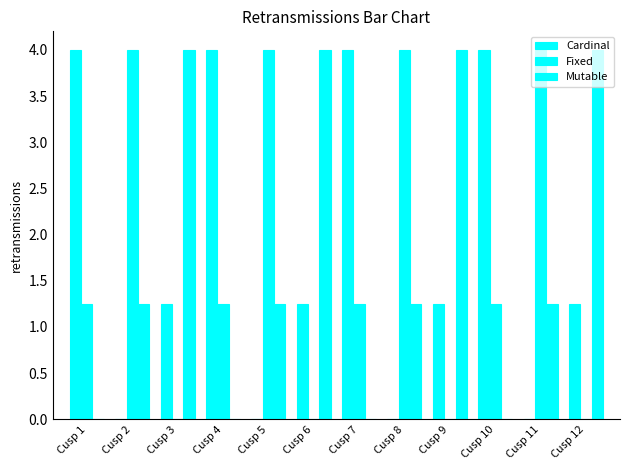

Which series has the largest range (max minus min)?

Cardinal